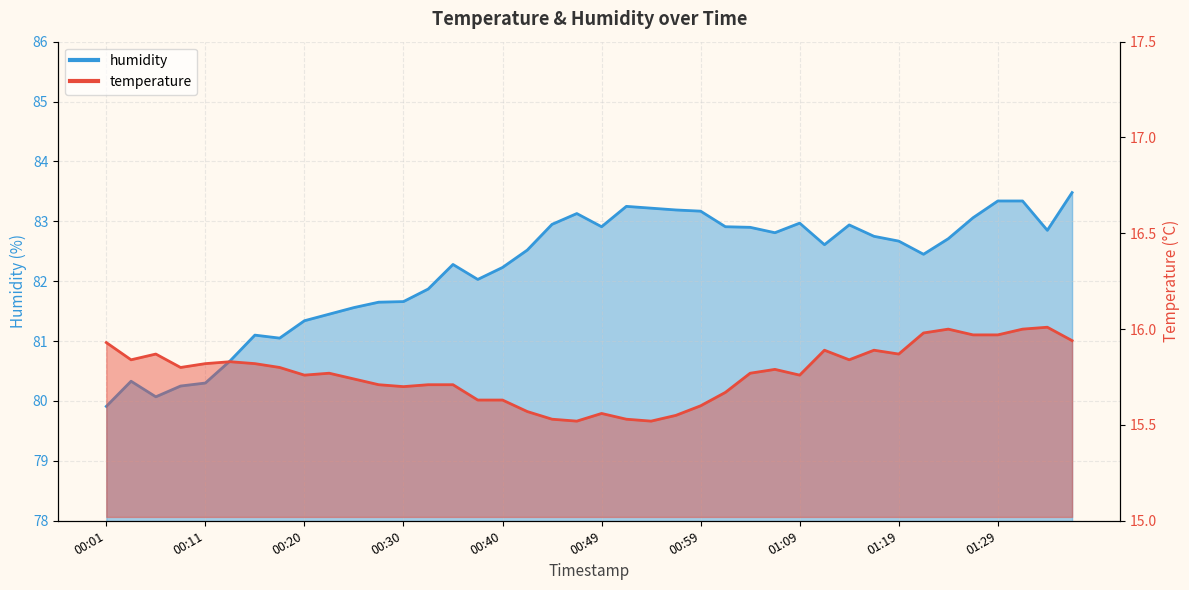

Reading right to left, what are all the values shown in this chart?

temperature: 01:36=15.9	01:34=16.0	01:31=16.0	01:29=16.0	01:26=16.0	01:24=16.0	01:21=16.0	01:19=15.9	01:16=15.9	01:14=15.8	01:11=15.9	01:09=15.8	01:07=15.8	01:04=15.8	01:02=15.7	00:59=15.6	00:57=15.6	00:54=15.5	00:52=15.5	00:49=15.6	00:47=15.5	00:45=15.5	00:42=15.6	00:40=15.6	00:37=15.6	00:35=15.7	00:32=15.7	00:30=15.7	00:28=15.7	00:25=15.7	00:23=15.8	00:20=15.8	00:18=15.8	00:15=15.8	00:13=15.8	00:11=15.8	00:08=15.8	00:06=15.9	00:03=15.8	00:01=15.9
humidity: 01:36=83.5	01:34=82.8	01:31=83.3	01:29=83.3	01:26=83.1	01:24=82.7	01:21=82.5	01:19=82.7	01:16=82.8	01:14=82.9	01:11=82.6	01:09=83.0	01:07=82.8	01:04=82.9	01:02=82.9	00:59=83.2	00:57=83.2	00:54=83.2	00:52=83.2	00:49=82.9	00:47=83.1	00:45=83.0	00:42=82.5	00:40=82.2	00:37=82.0	00:35=82.3	00:32=81.9	00:30=81.7	00:28=81.7	00:25=81.6	00:23=81.5	00:20=81.3	00:18=81.0	00:15=81.1	00:13=80.7	00:11=80.3	00:08=80.2	00:06=80.1	00:03=80.3	00:01=79.9